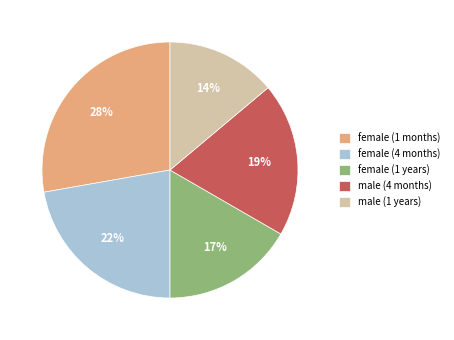

How many segments does this pie chart have?

5